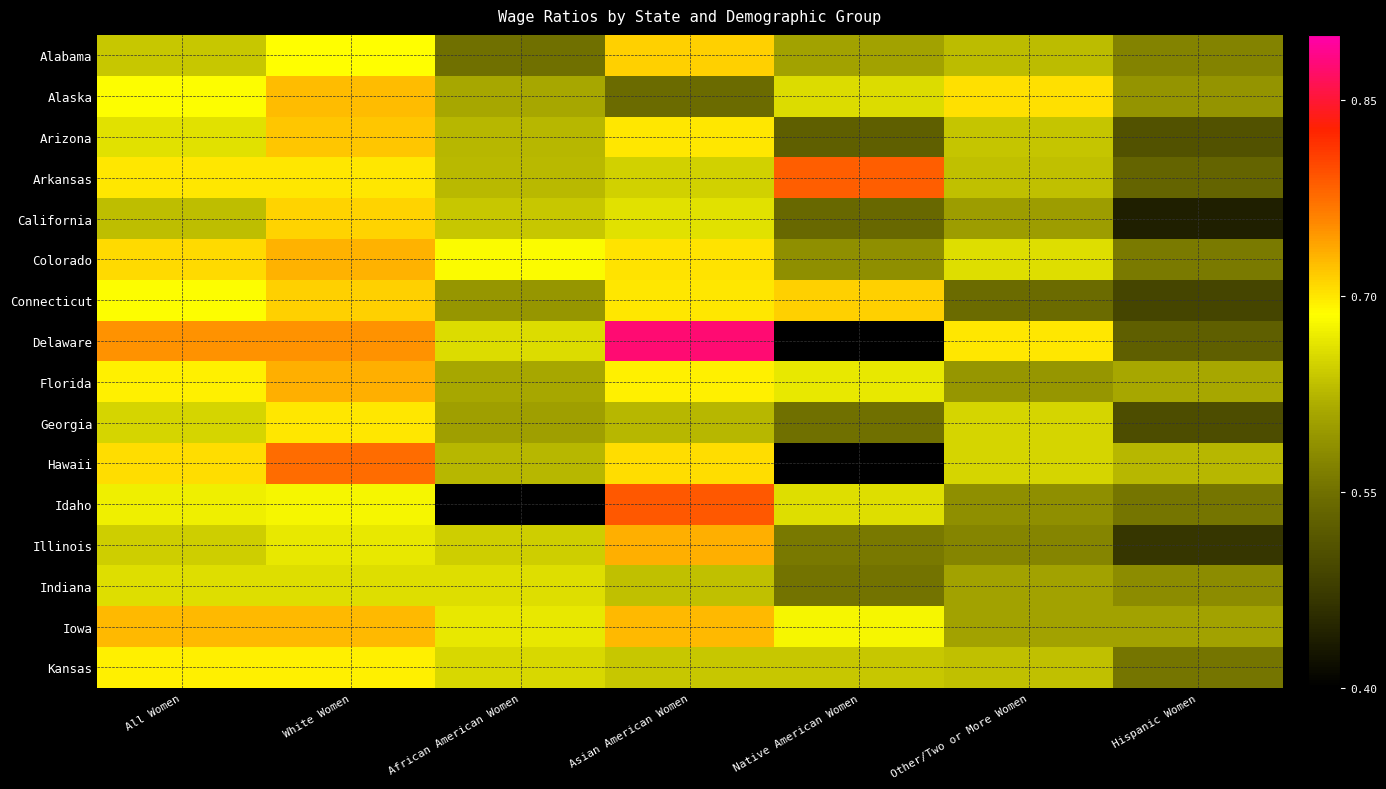

At Asian American Women, list the series in order from largest to smallest.

Delaware, Idaho, Illinois, Iowa, Alabama, Hawaii, Colorado, Arizona, Connecticut, Florida, California, Arkansas, Kansas, Indiana, Georgia, Alaska